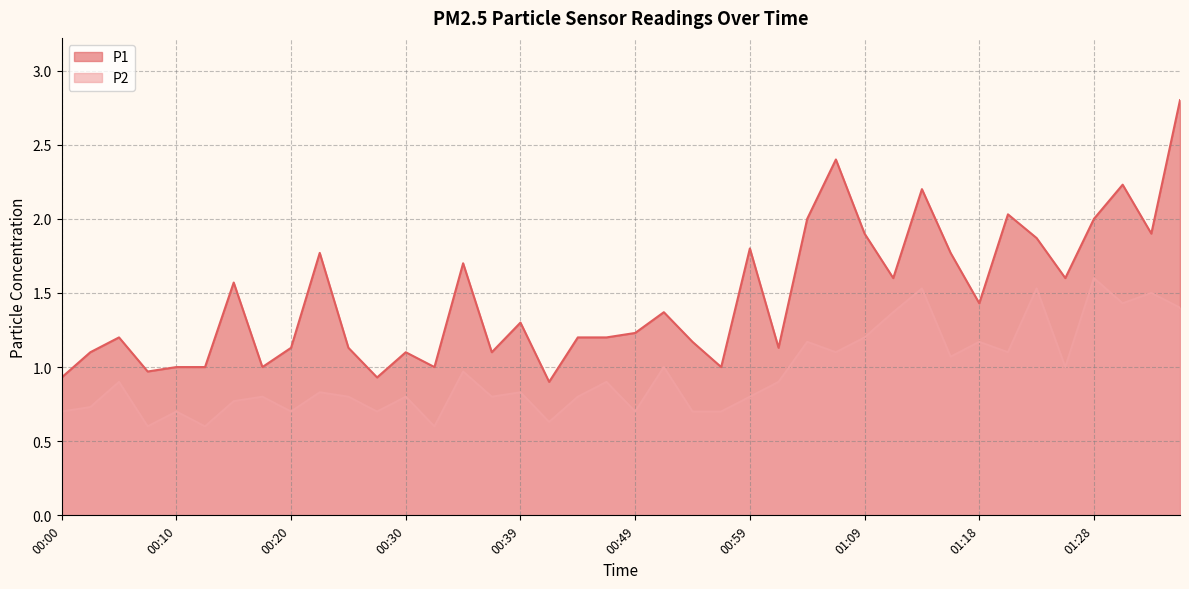

What value does the P1 series have at 00:07?

1.0